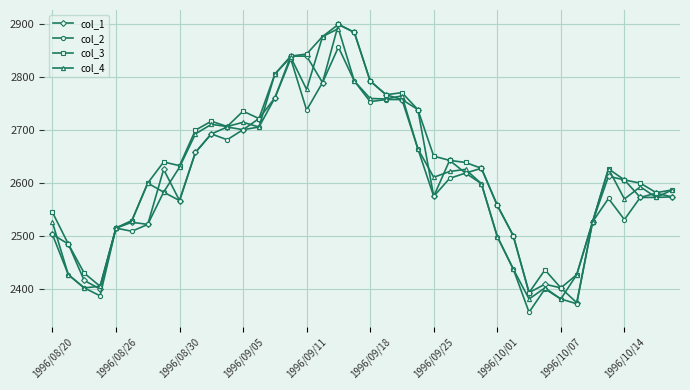

What is the minimum value shown in the chart?

2356